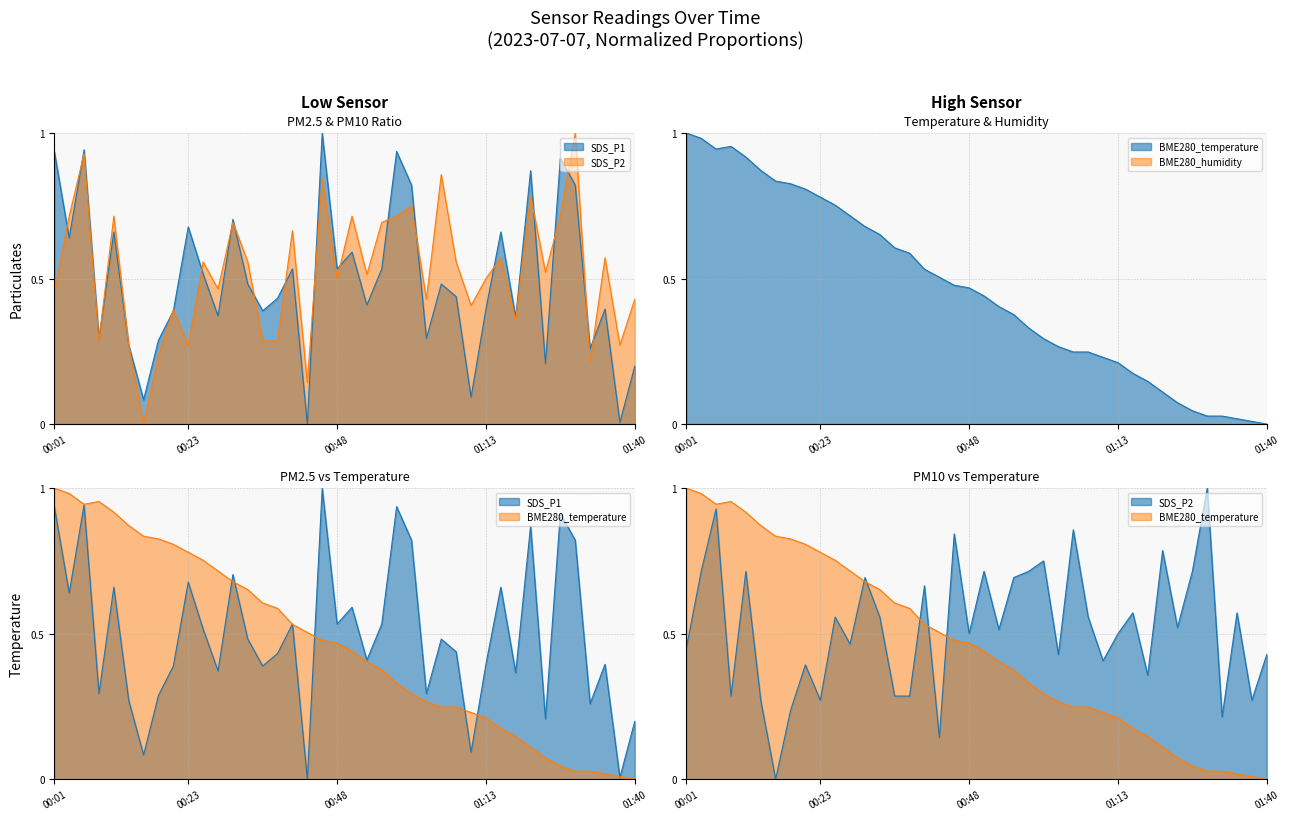

Between 00:33 and 00:48, which series saw the biggest shift?

BME280_temperature